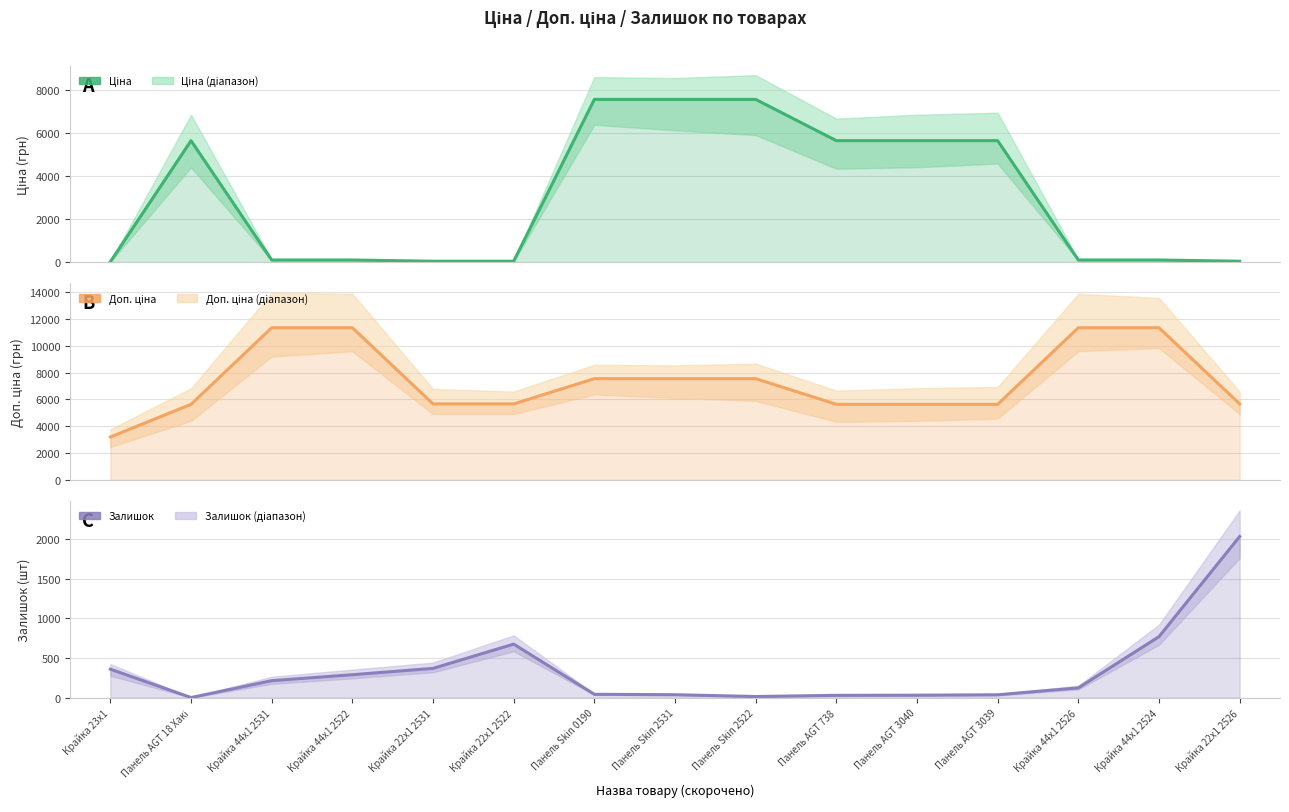

What are all the series names shown in the legend?

Ціна, Доп. ціна, Залишок